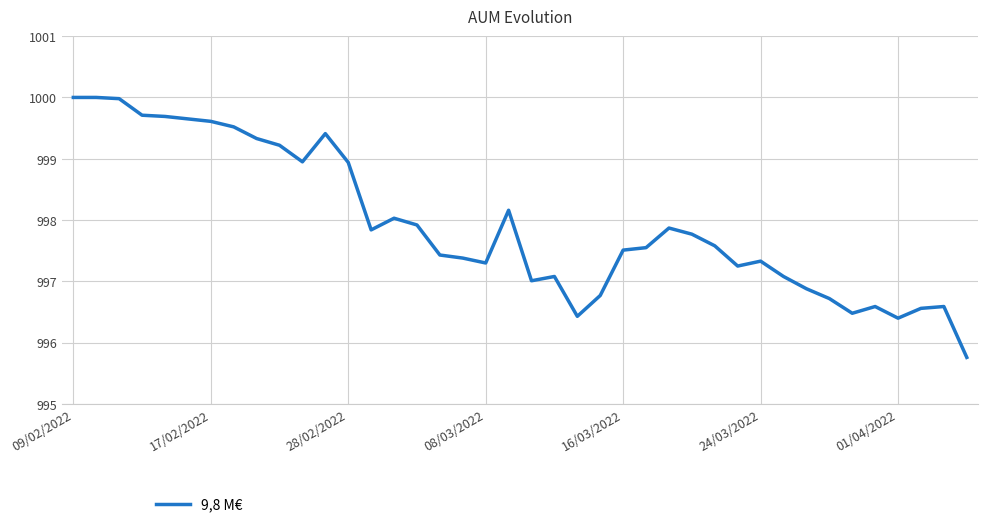

What is the smallest value displayed?

995.8